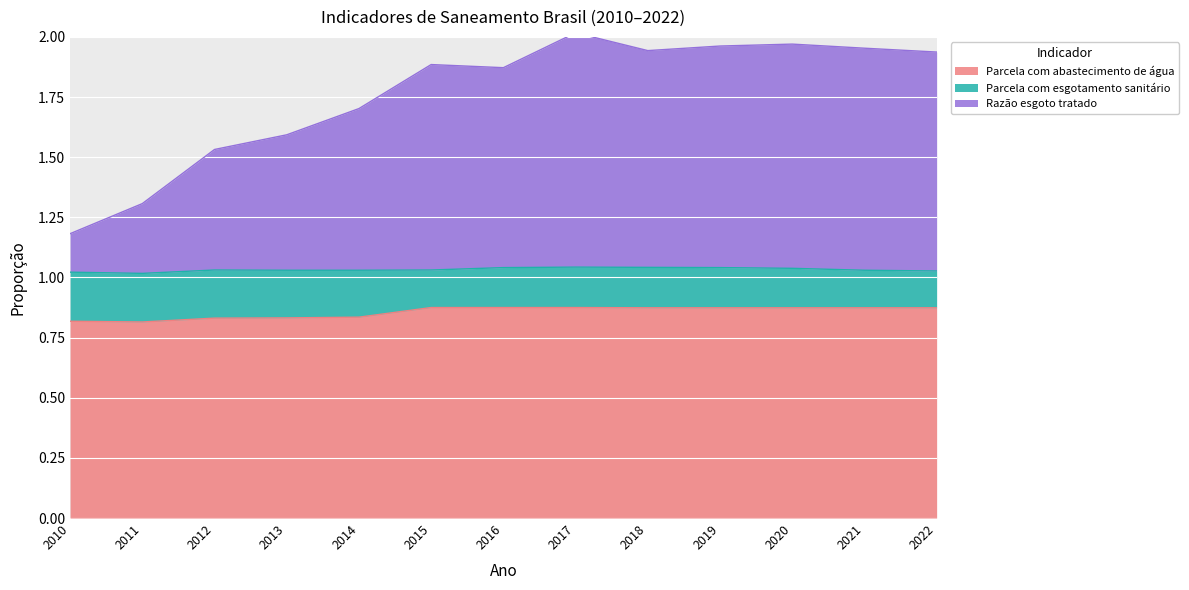

True or false: Parcela com abastecimento de água has a value of 0.8 at 2010.

True